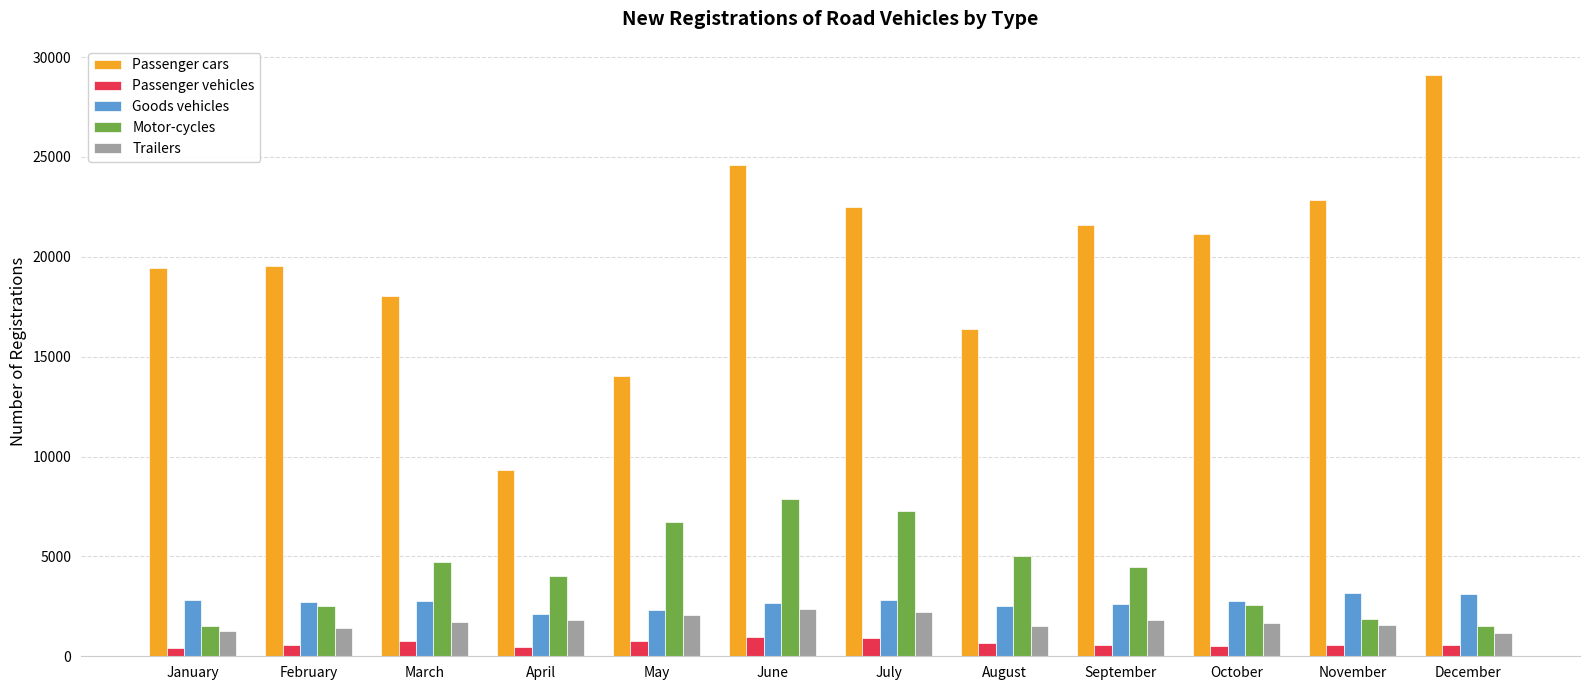

How many groups of bars are there?

12